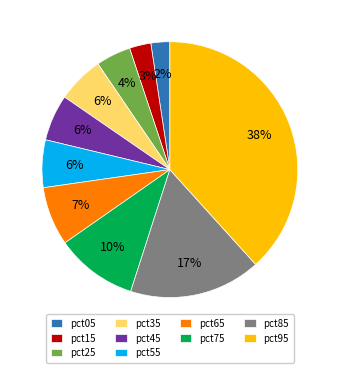

How many segments does this pie chart have?

10